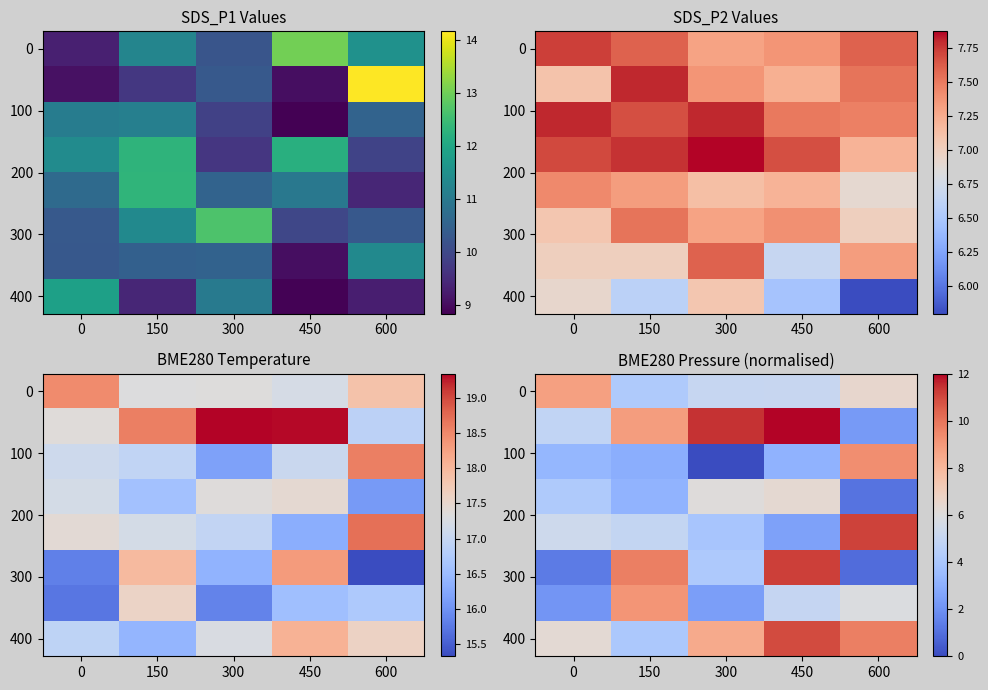

Is it true that 0 equals 12.8 at 0?

False